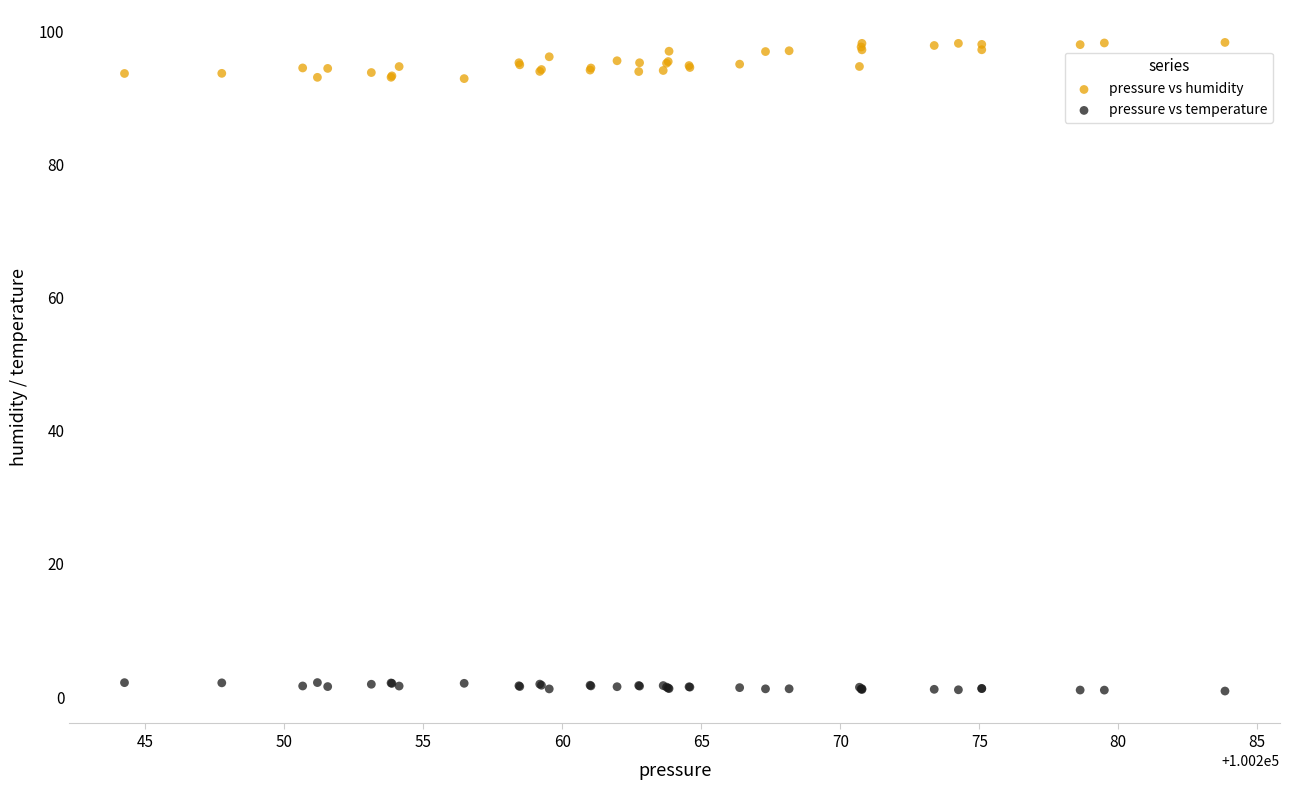

Which series contains the highest Y value?

pressure vs humidity